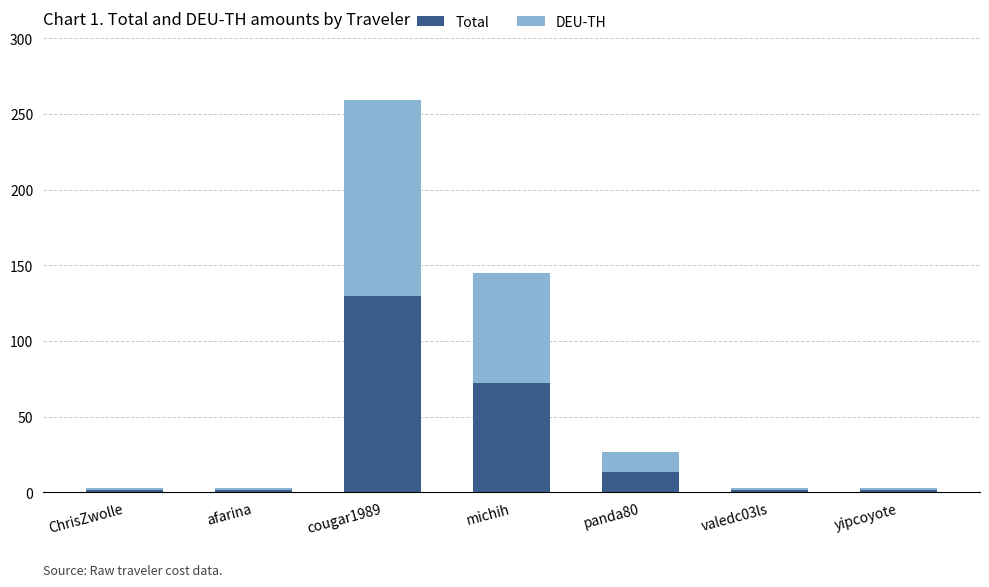

What is the sum of all Total values?

221.4